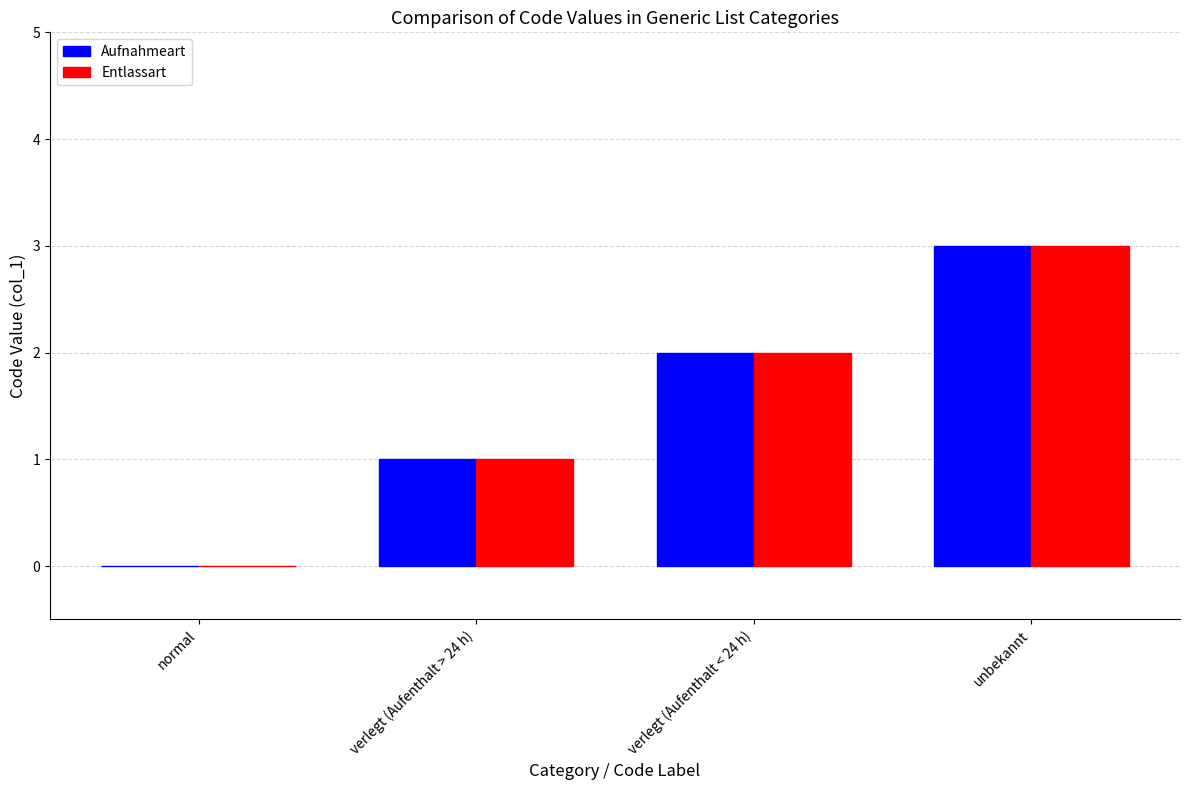

Reading left to right, extract all data points from this chart.

Aufnahmeart: 0	1	2	3
Entlassart: 0	1	2	3